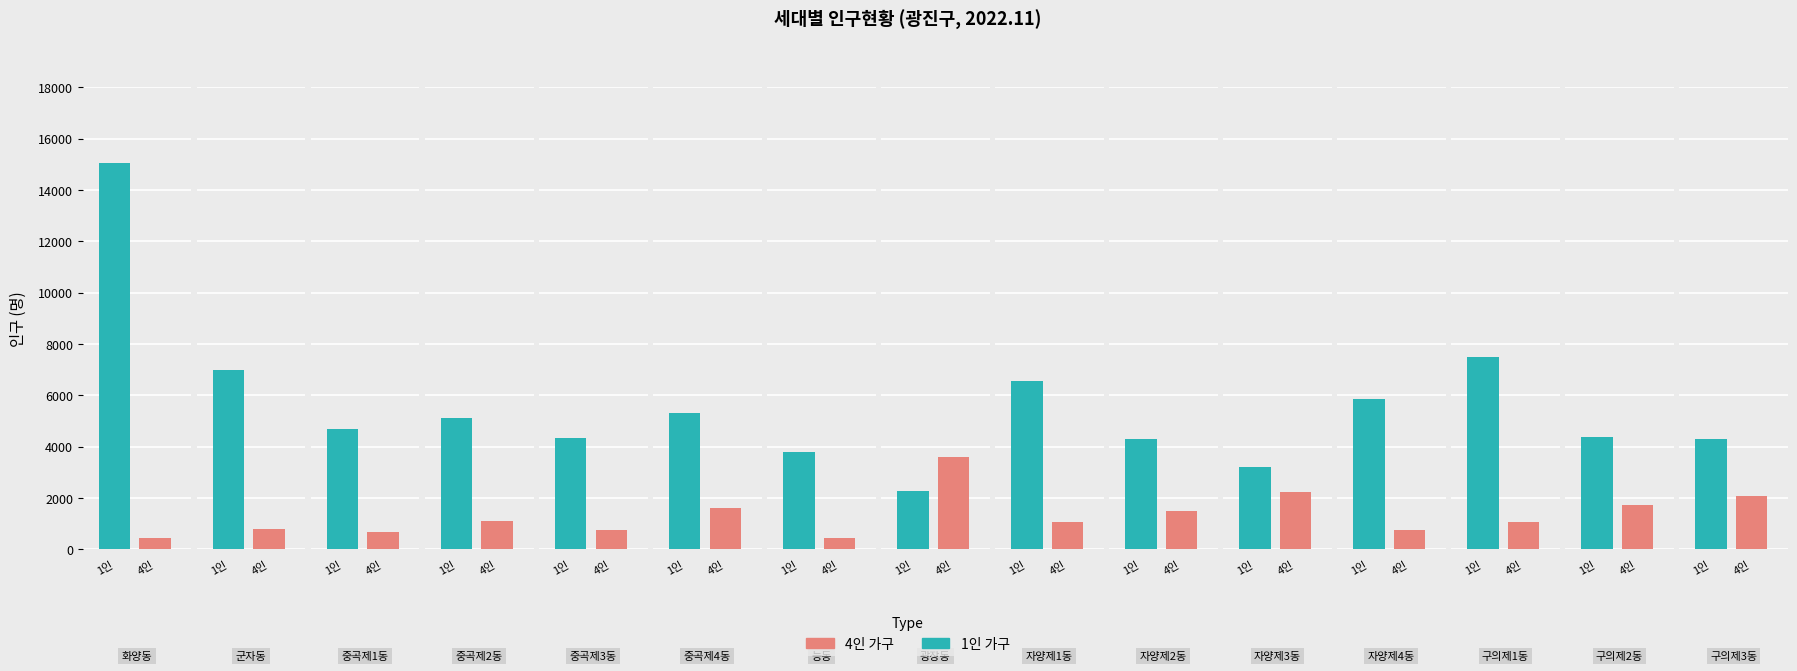

True or false: 4인 has a value of 223 at 구의제1동.

False